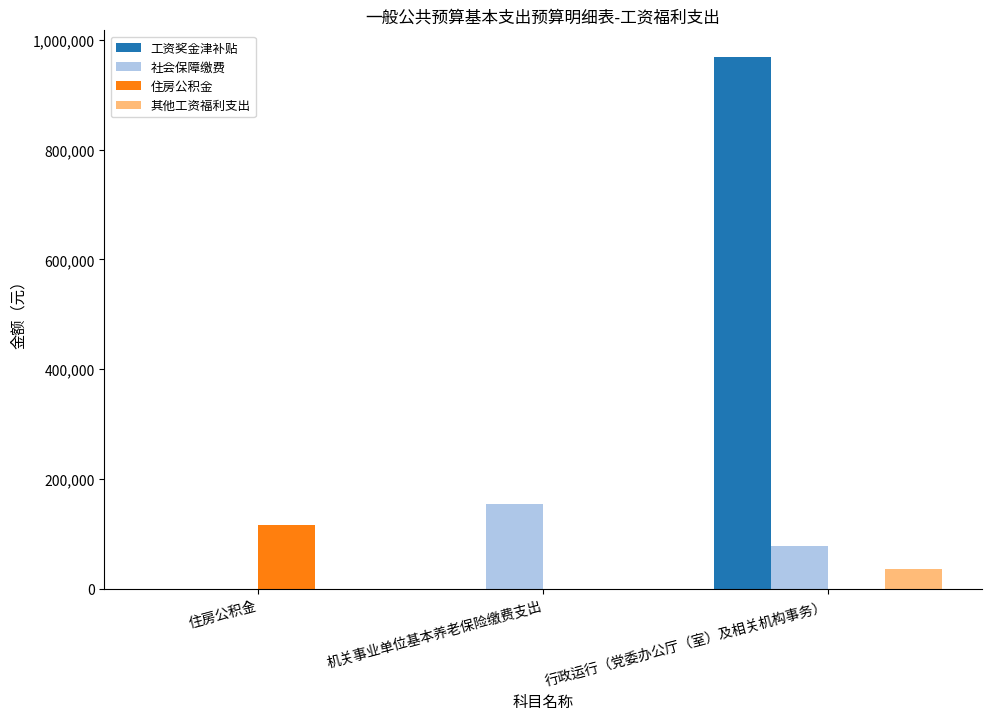

What is the highest value of the 社会保障缴费 series?

155000.6